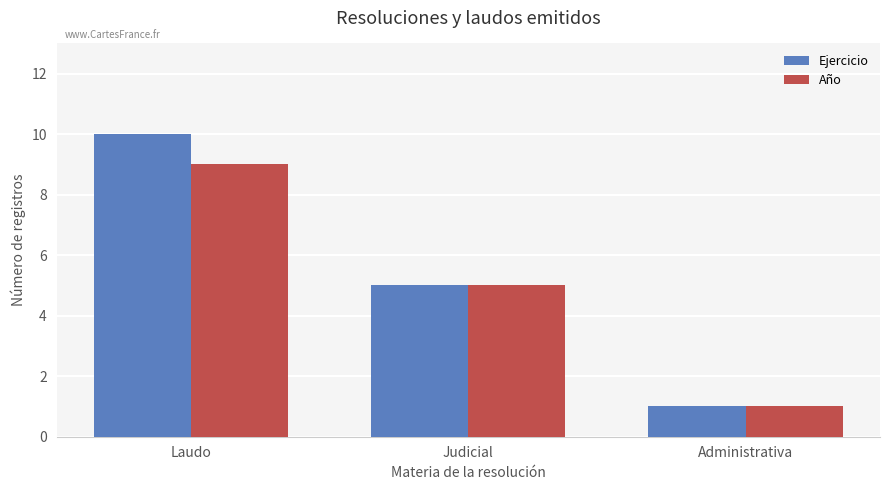

Reading left to right, transcribe all the data shown in this chart.

Ejercicio: 10	5	1
Año: 9	5	1